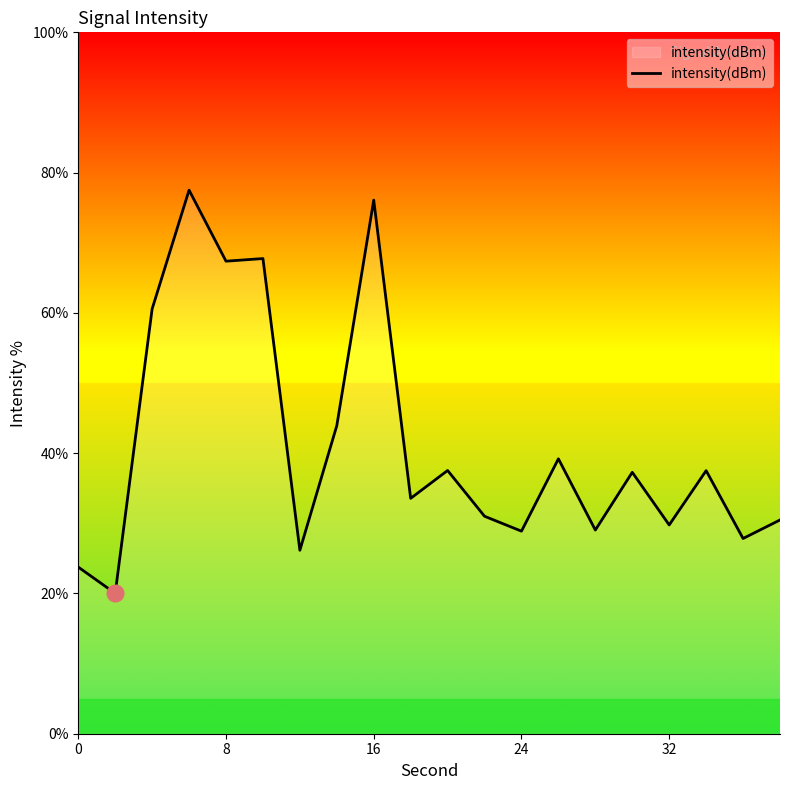

What is the difference between the maximum and minimum values?

57.5